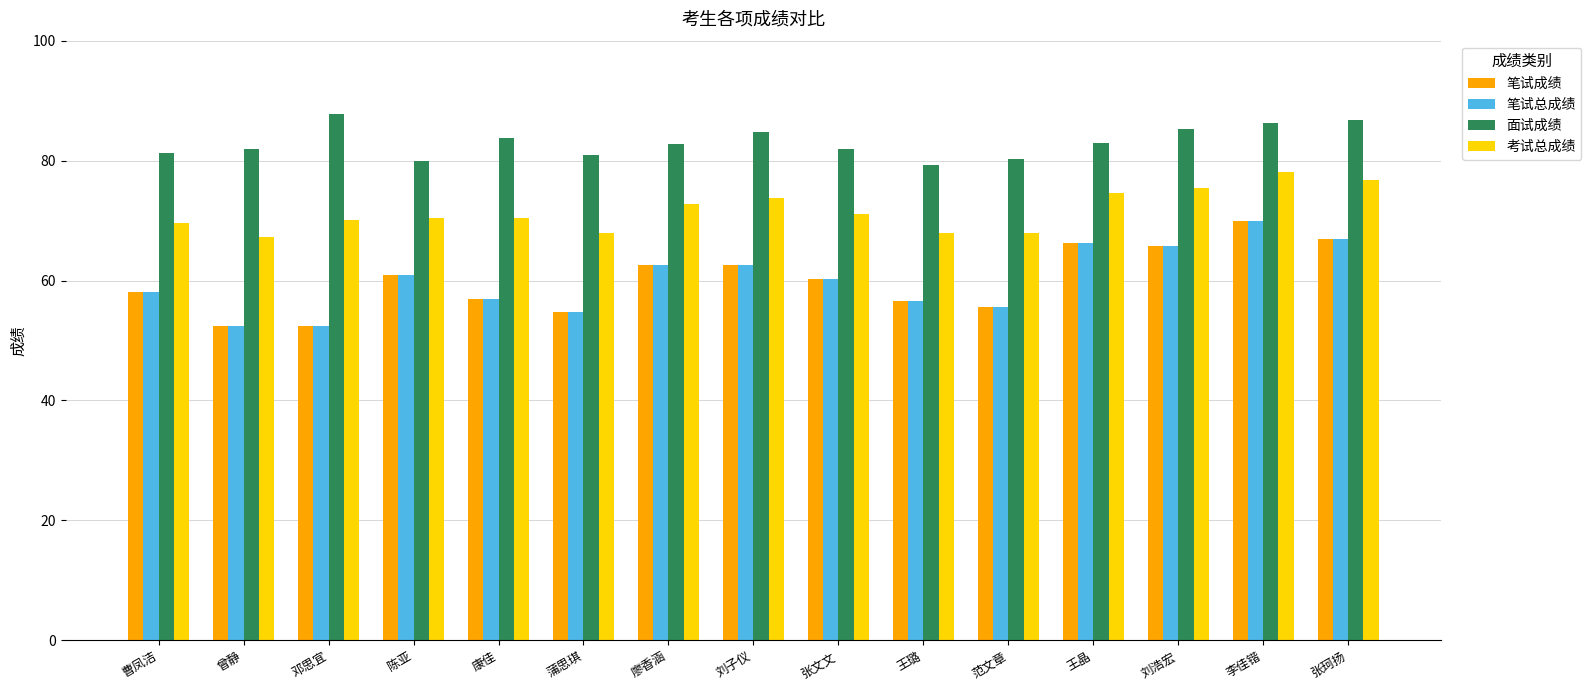

What is the greatest value displayed?

87.8